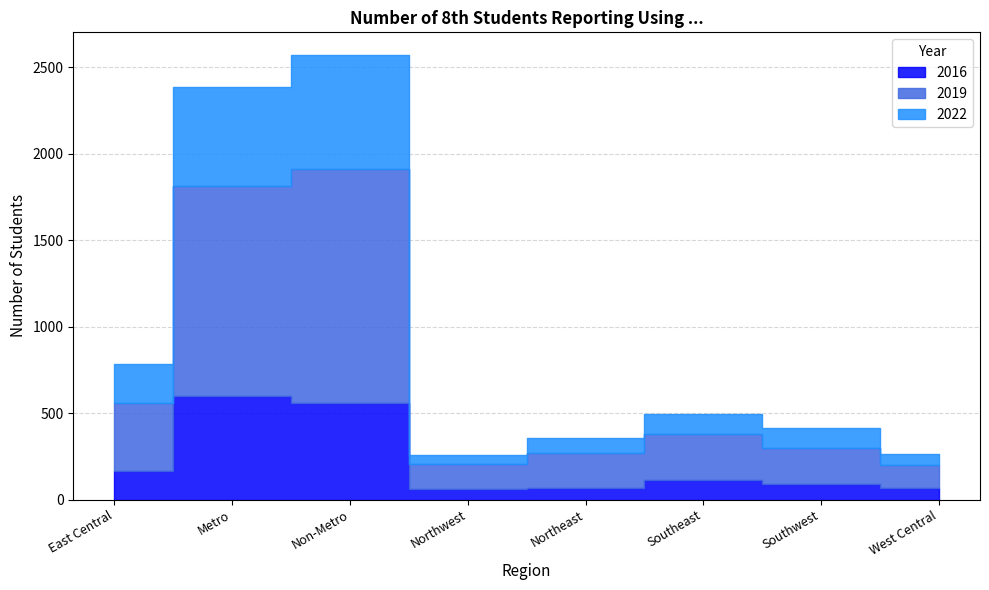

True or false: 2016 and 2019 intersect in this chart.

False